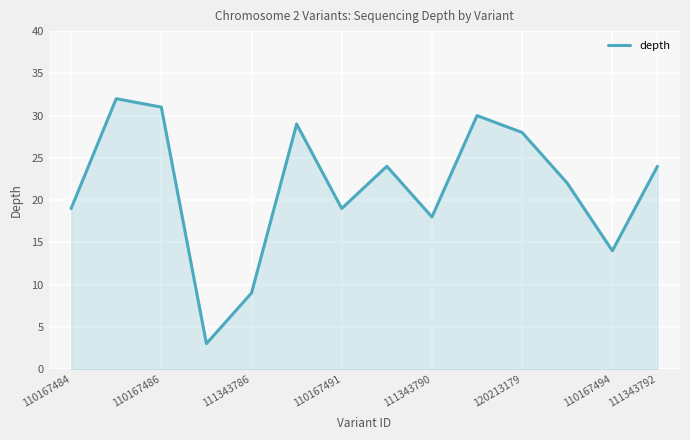

How many lines are shown in the chart?

1